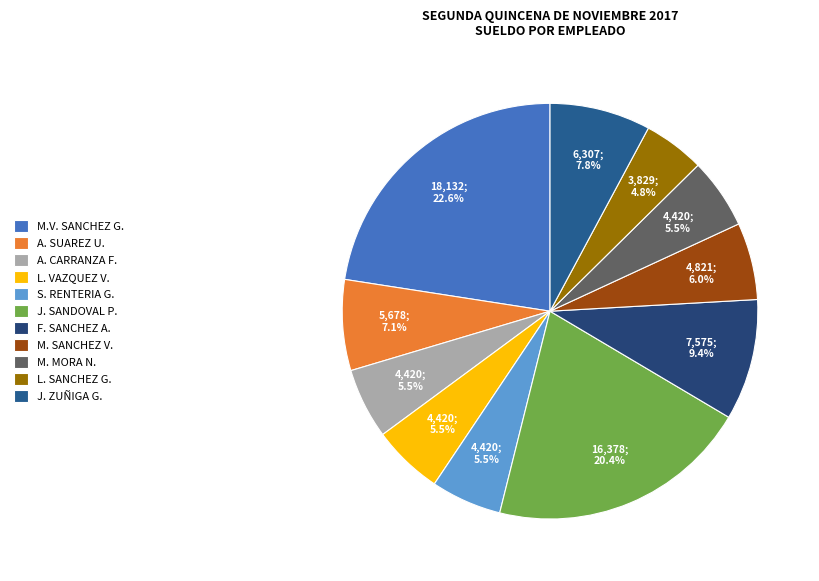

Is there any slice that represents more than half of the pie?

No